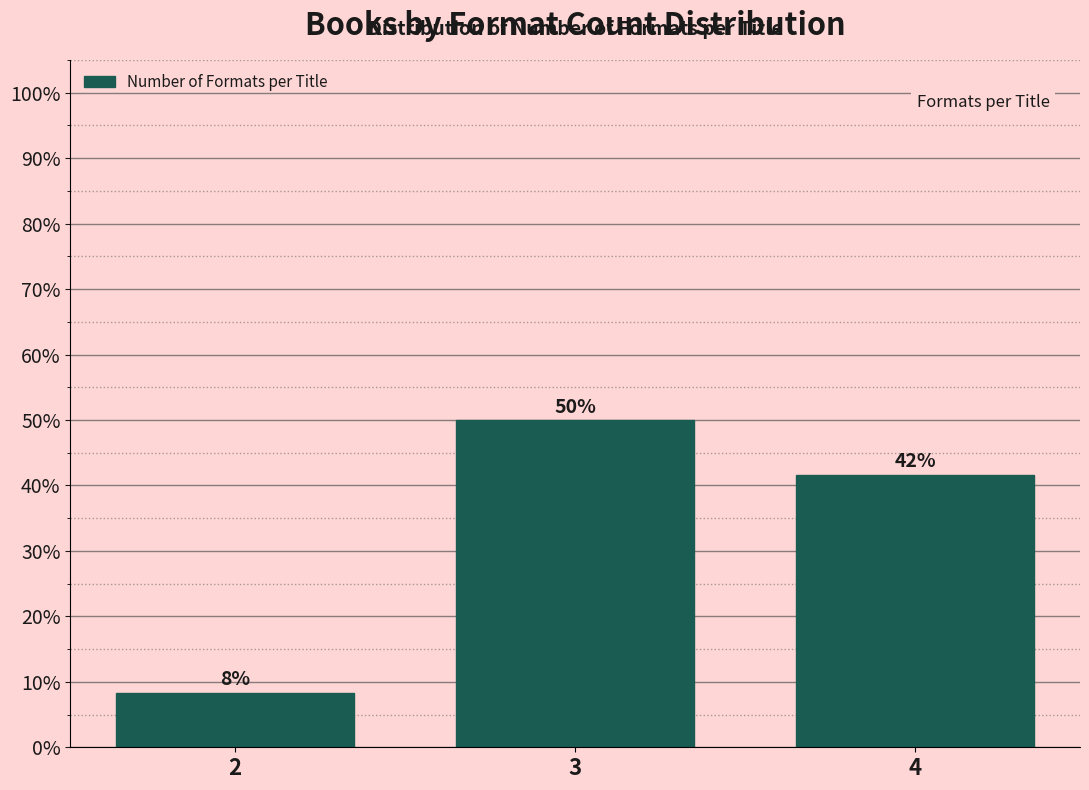

Are the bars horizontal?

No